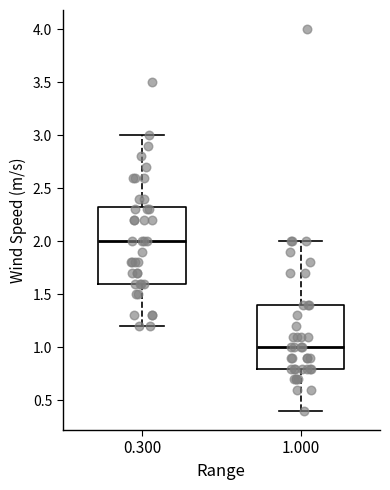

Where does the lower whisker of the box at x = 0.300 end on the y-axis? The values are not printed on the chart, so give them approximately, as read against the axis.

1.20